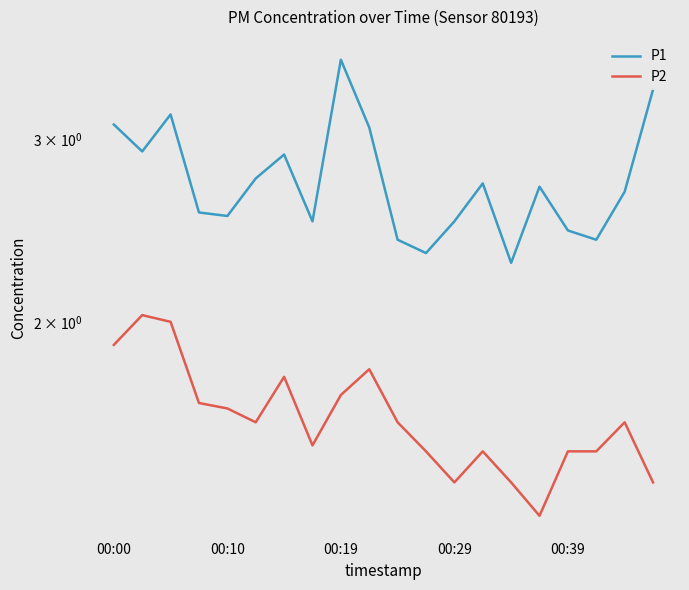

Rank the series by their maximum value, from lowest to highest.

P2, P1